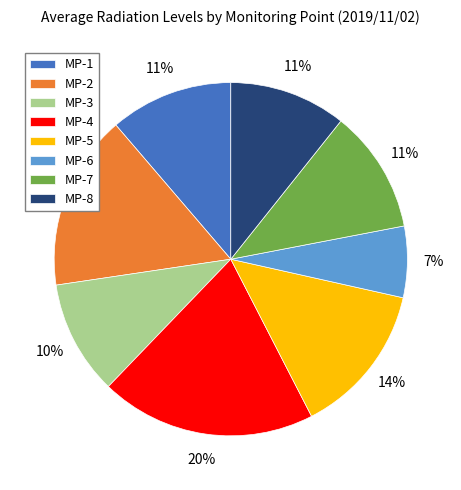

The MP-4 slice represents 26% of the pie. True or false?

False